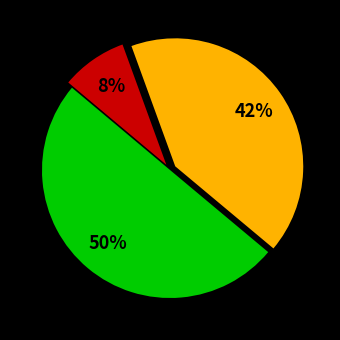

To the nearest percent, what is the difference between the largest and smallest slice percentages?

42%